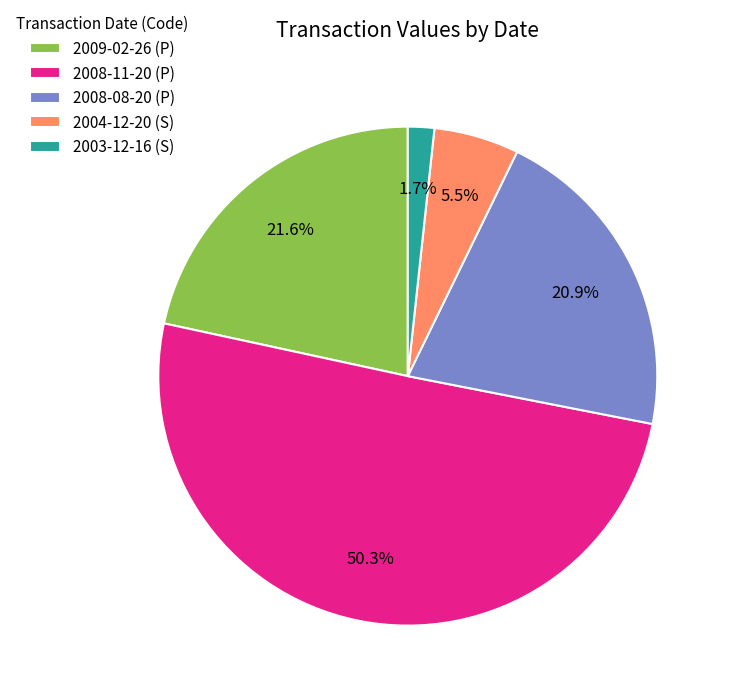

To the nearest percent, what is the difference between the largest and smallest slice percentages?

49%